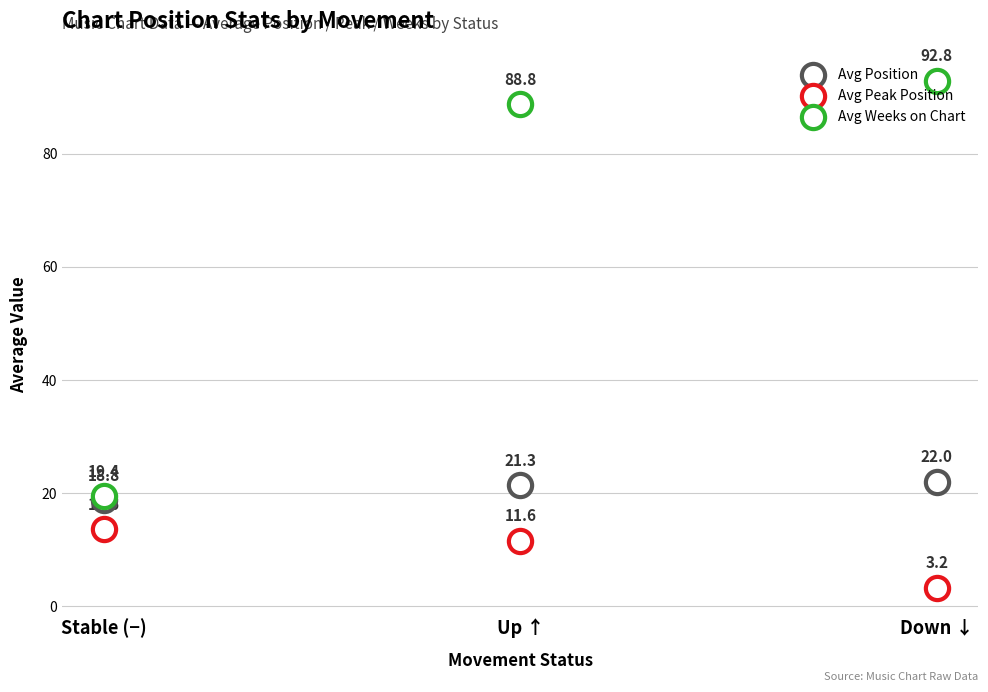

What is the total value across all series at Stable (−)?

51.8